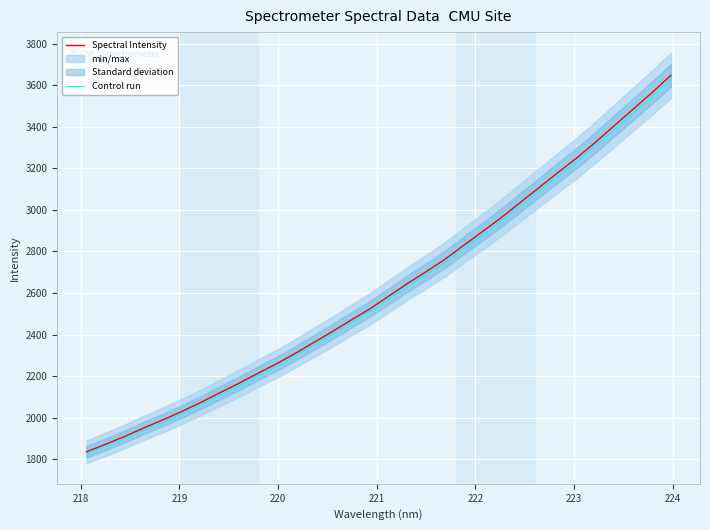

What is the maximum value for Spectral Intensity?

3646.8